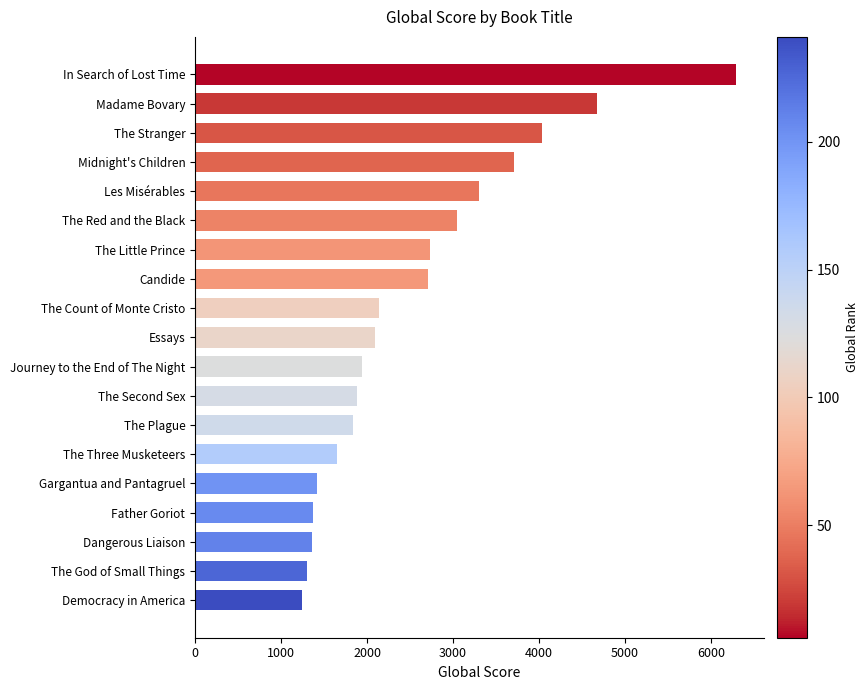

Which category has the lowest value across all series?

Democracy in America